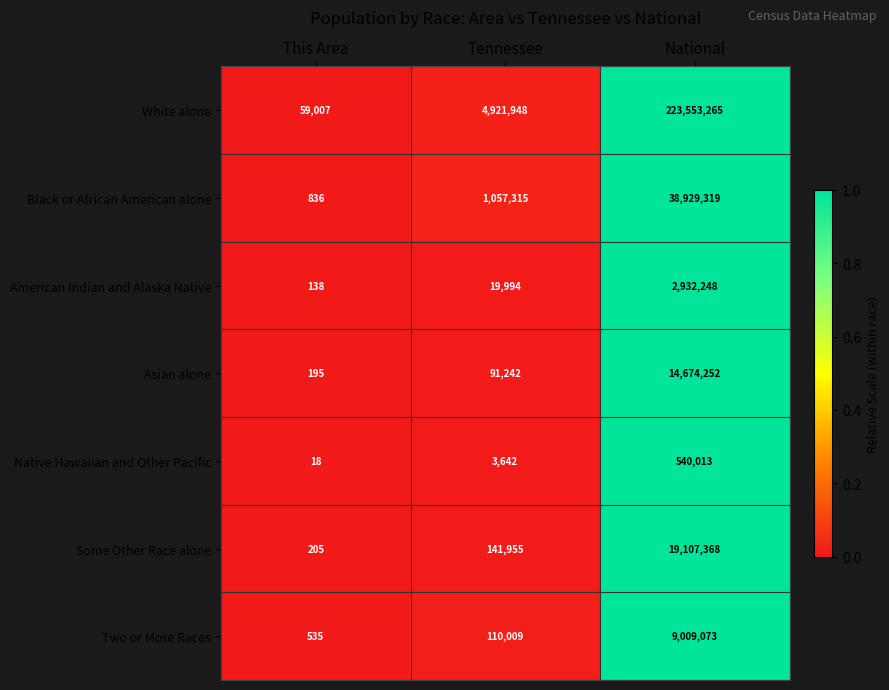

True or false: Two or More Races has a value of 110009 at Tennessee.

True